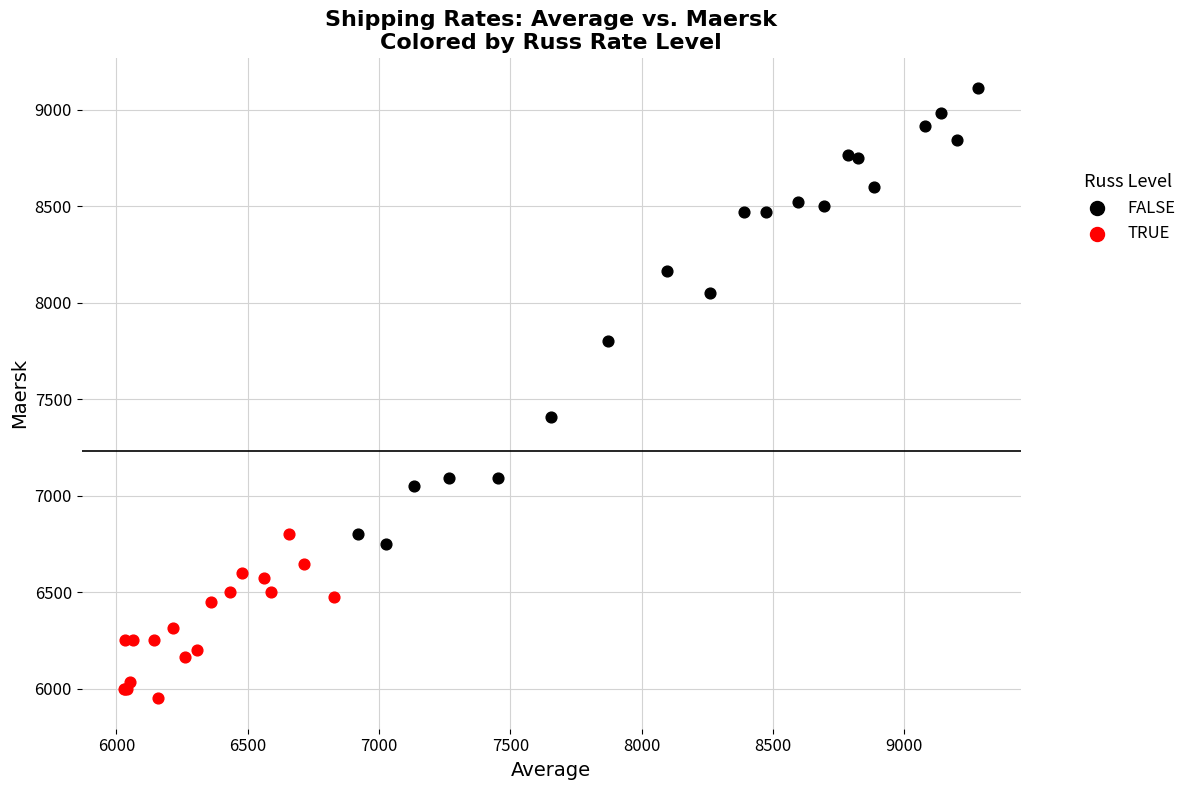

Which series contains the lowest Y value?

TRUE